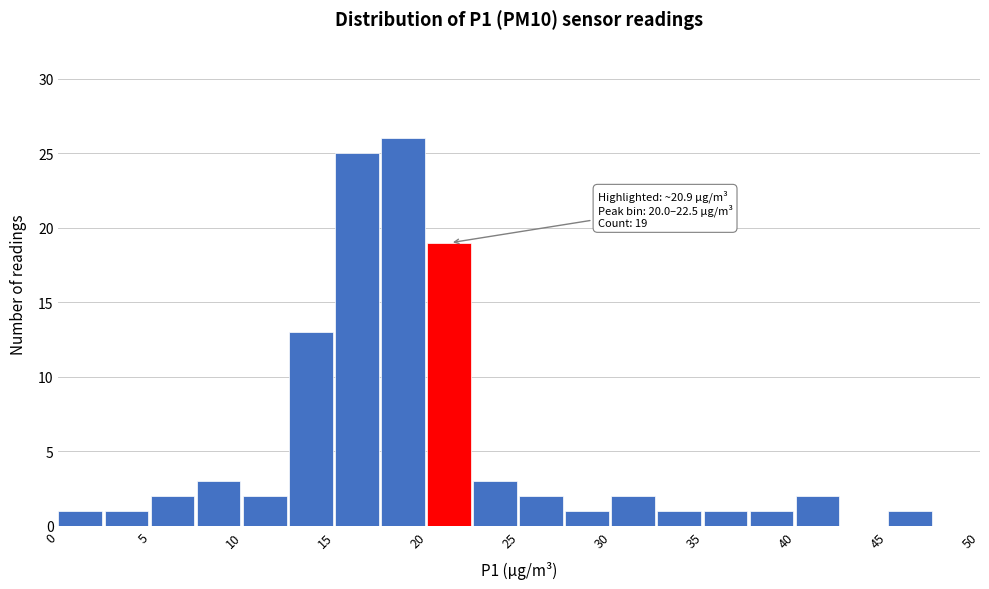

Over which range of the x-axis is the bar tallest?

17.5 to 20.0